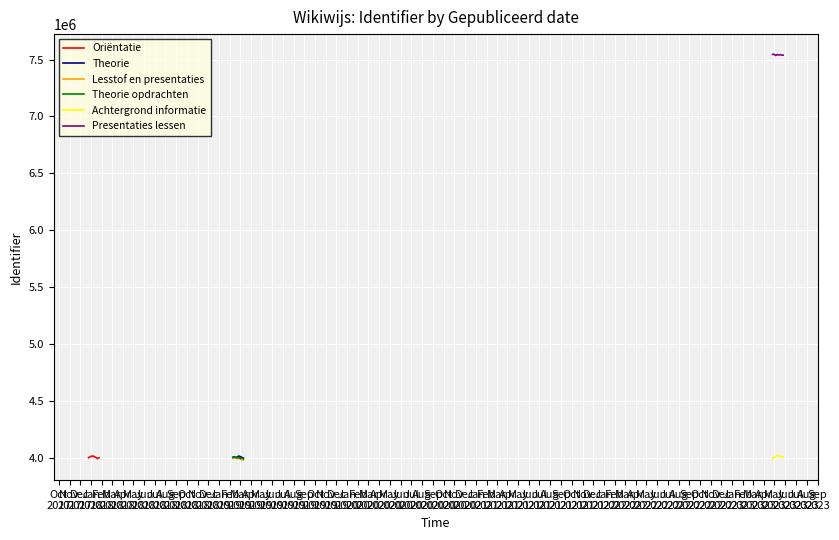

What is the maximum value for Theorie opdrachten?

4007320.9